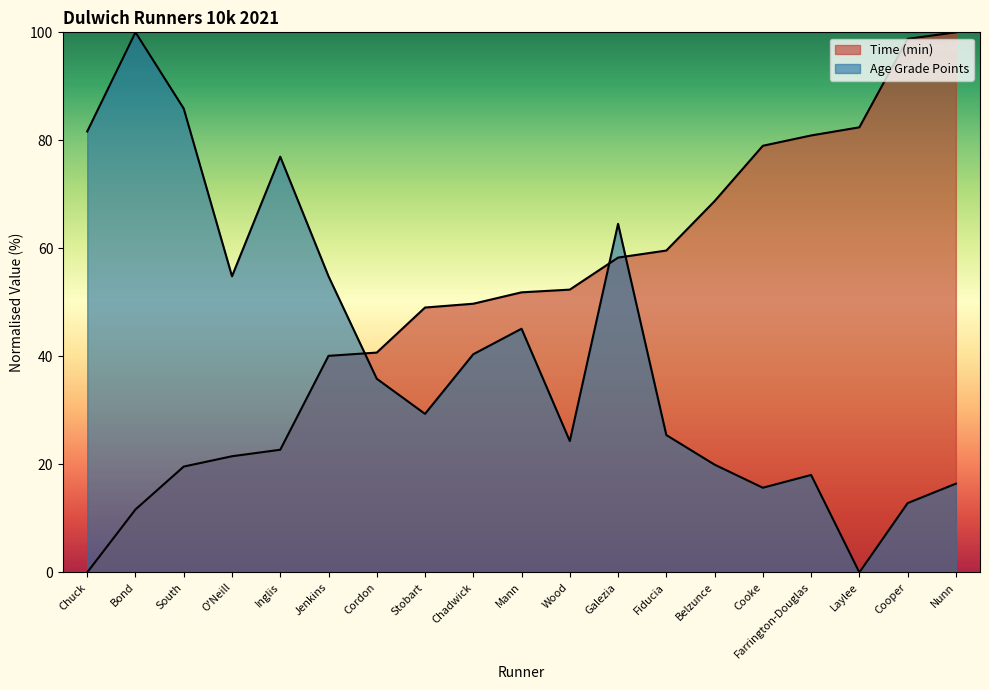

How many times do Time (min) and Age Grade Points cross each other?

3